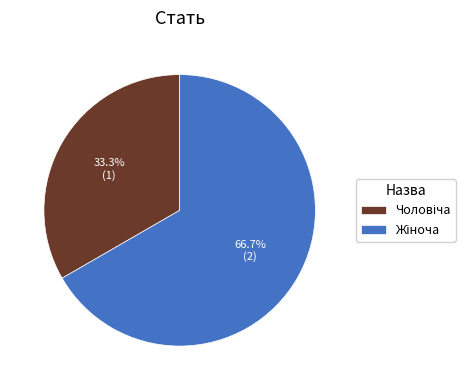

Does any single category account for the majority?

Yes